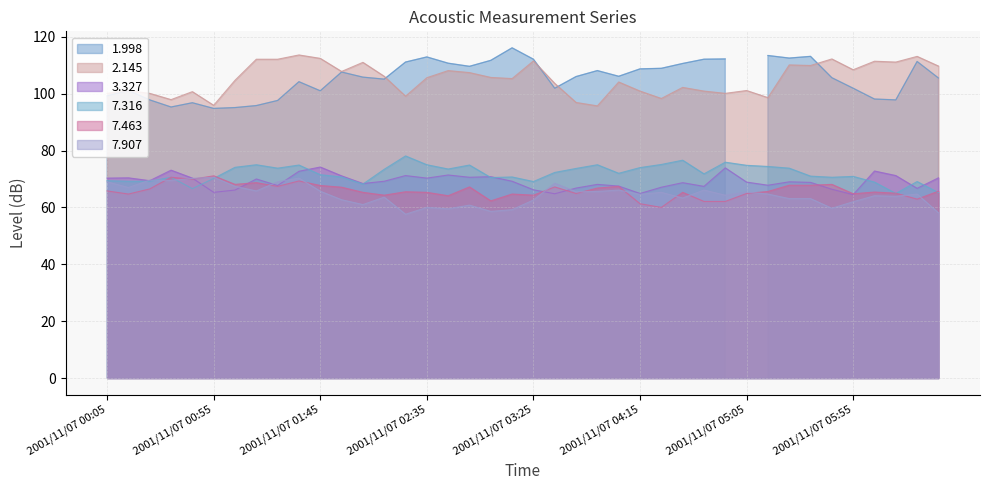

True or false: 2.145 and 7.316 cross at least once.

False